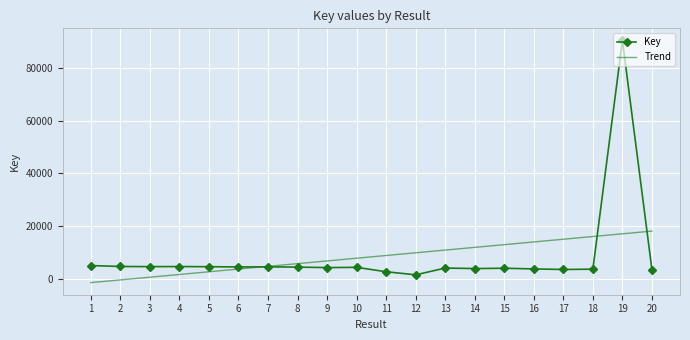

What is the average value?

8263